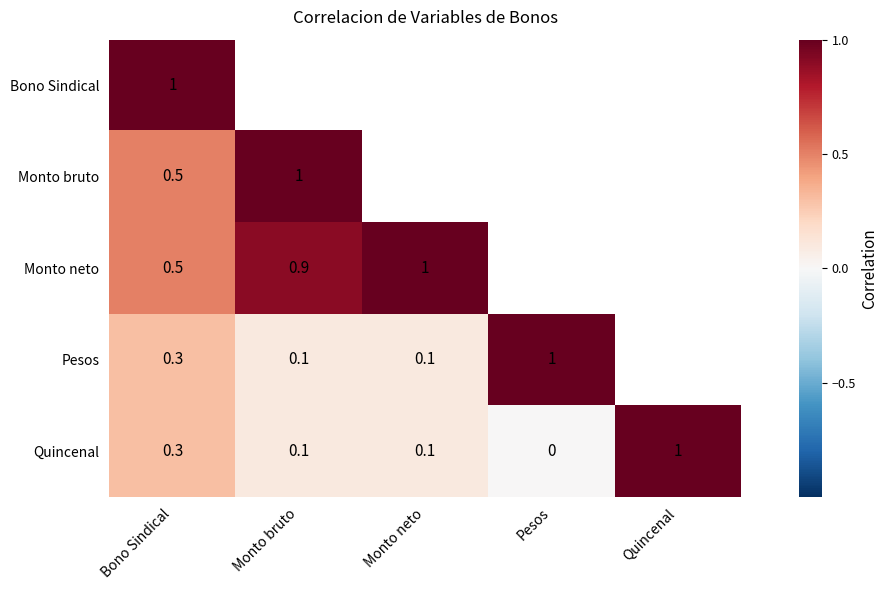

At how many categories does at least one series exceed 0?

5